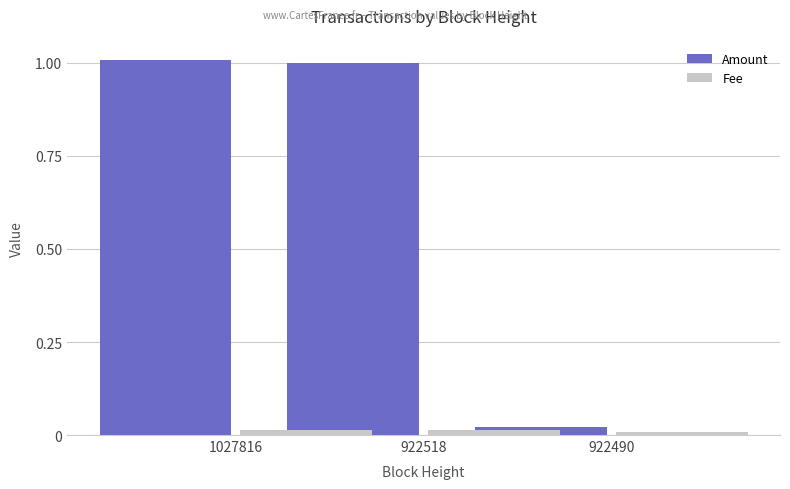

Rank the series at 922490 from lowest to highest value.

Fee, Amount